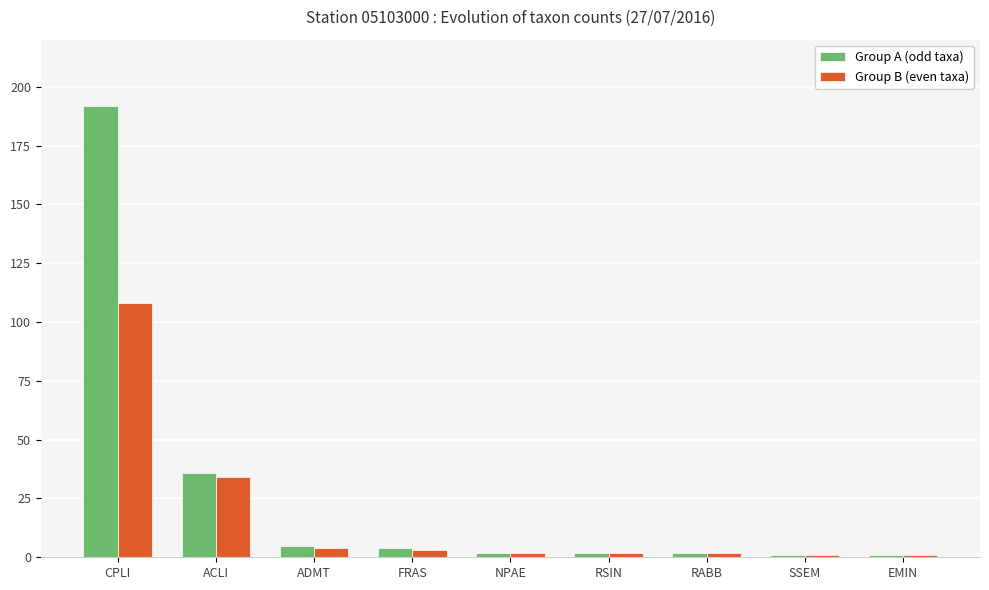

Count the number of data series in this chart.

2